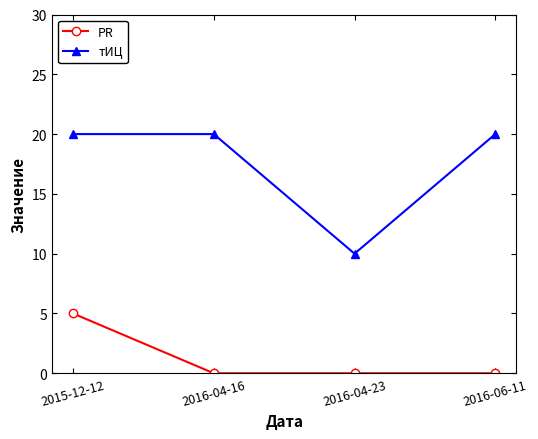

True or false: PR and тИЦ intersect in this chart.

False